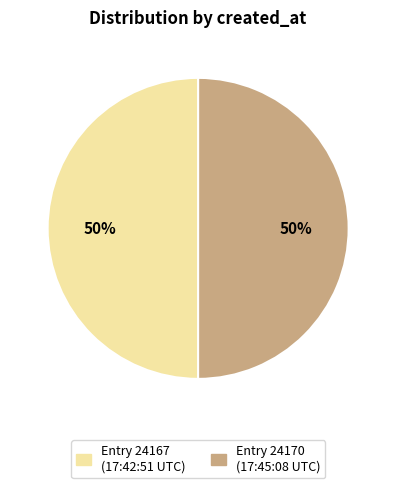

To the nearest percent, what is the average slice percentage?

50%